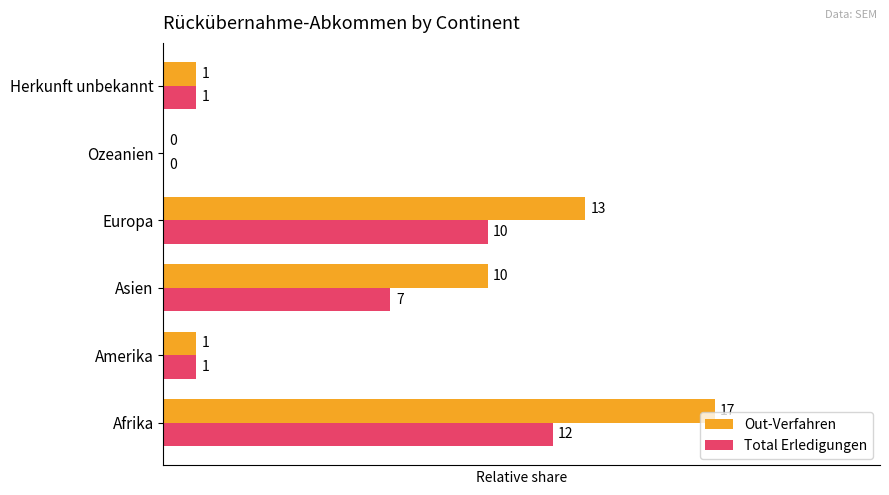

What is the maximum value for Out-Verfahren?

1.0